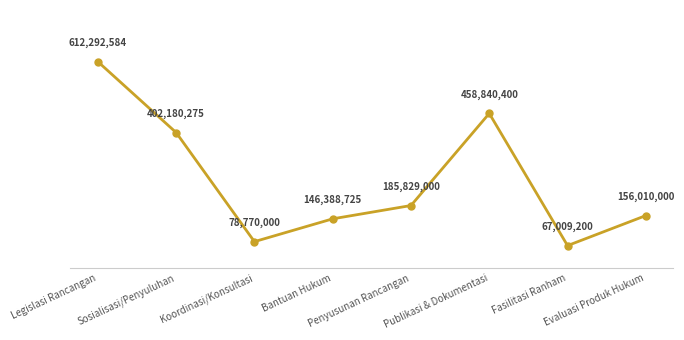

Reading left to right, list all the values displayed in this chart.

Legislasi Rancangan=612292584	Sosialisasi/Penyuluhan=402180275	Koordinasi/Konsultasi=78770000	Bantuan Hukum=146388725	Penyusunan Rancangan=185829000	Publikasi & Dokumentasi=458840400	Fasilitasi Ranham=67009200	Evaluasi Produk Hukum=156010000